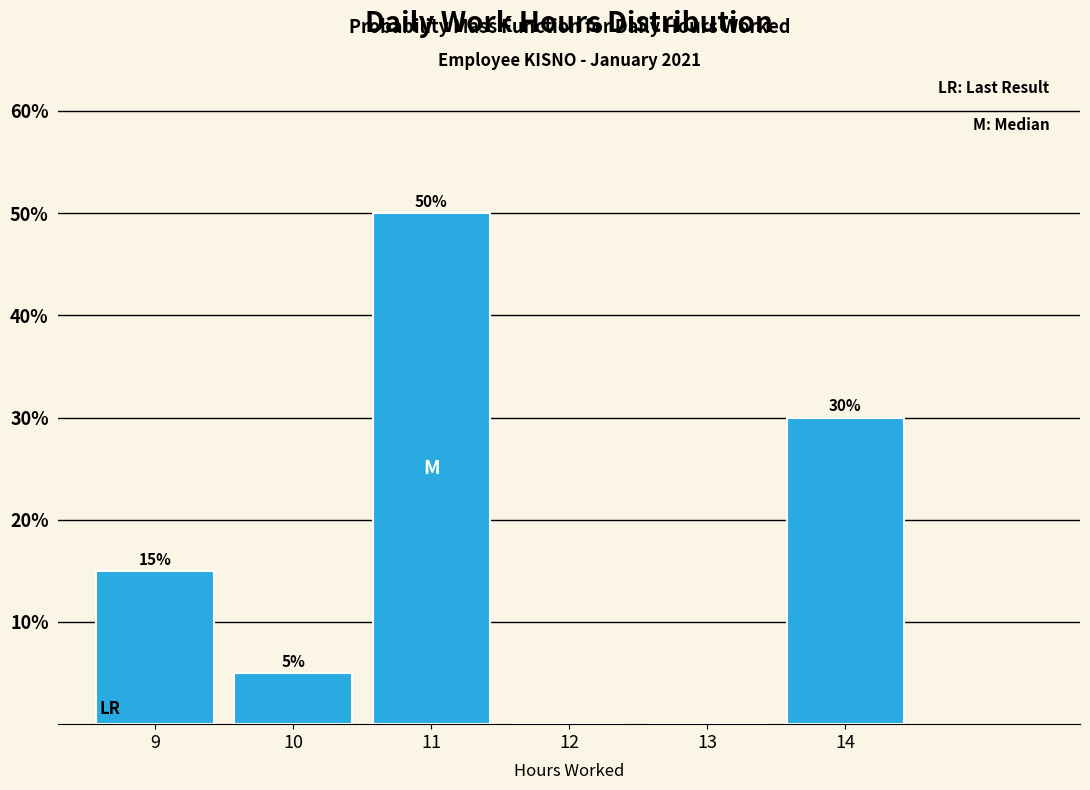

Over which range of the x-axis is the bar tallest?

10.5 to 11.5